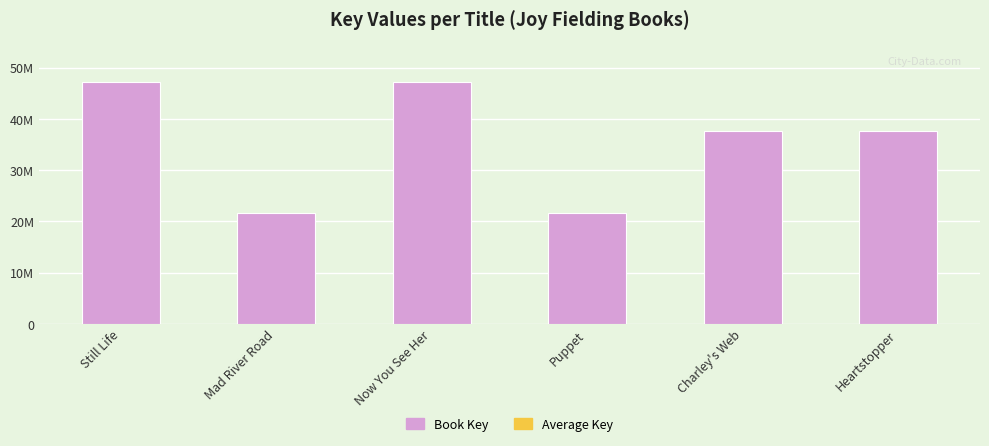

What is the value of the 4th bar from the left?

21601373